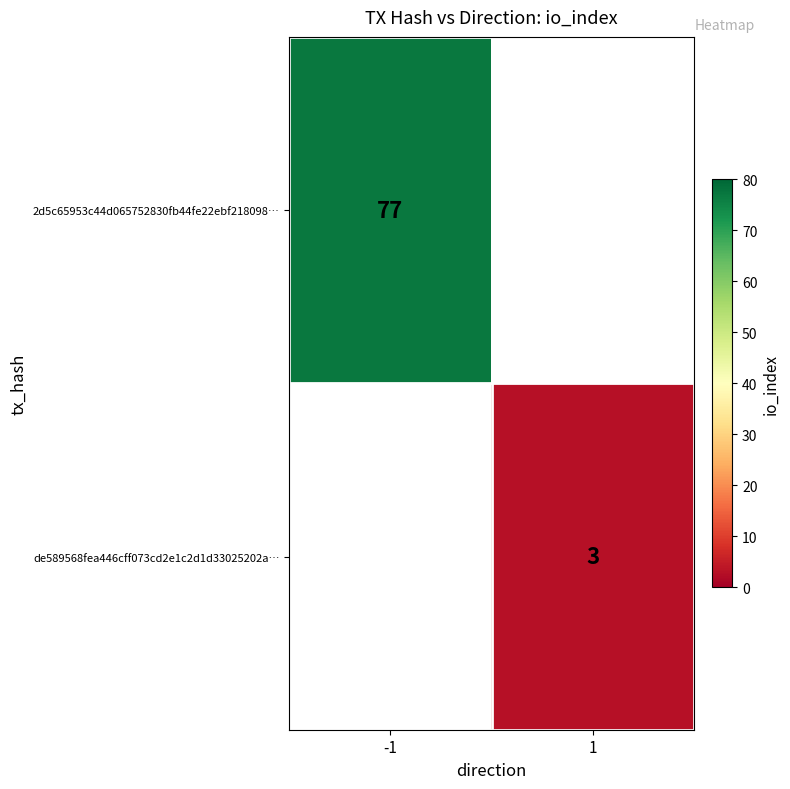

The value of de589568fea446cff073cd2e1c2d1d33025202a… at 1 is 4.3. True or false?

False